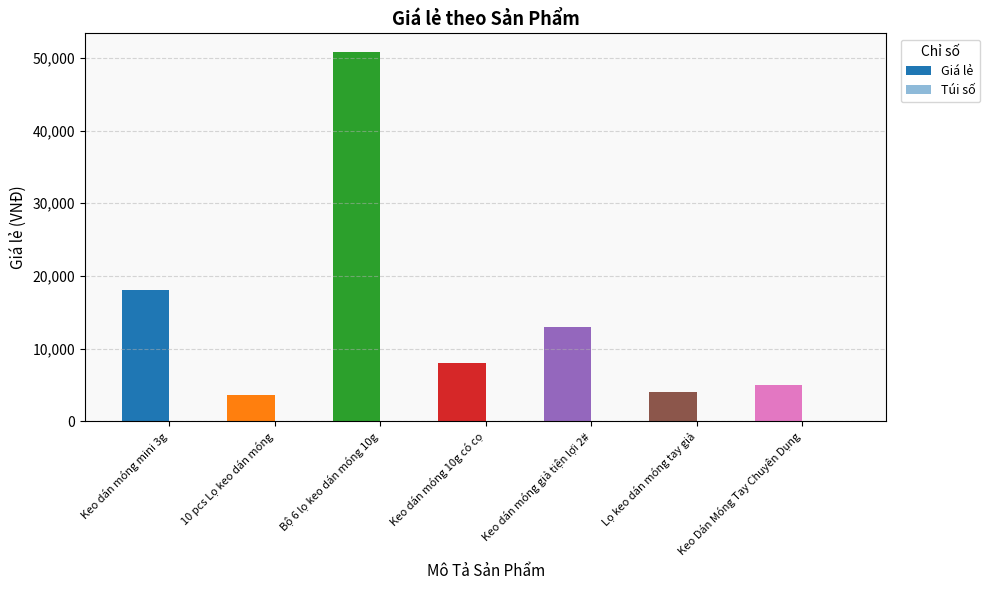

How many series are shown in this chart?

2